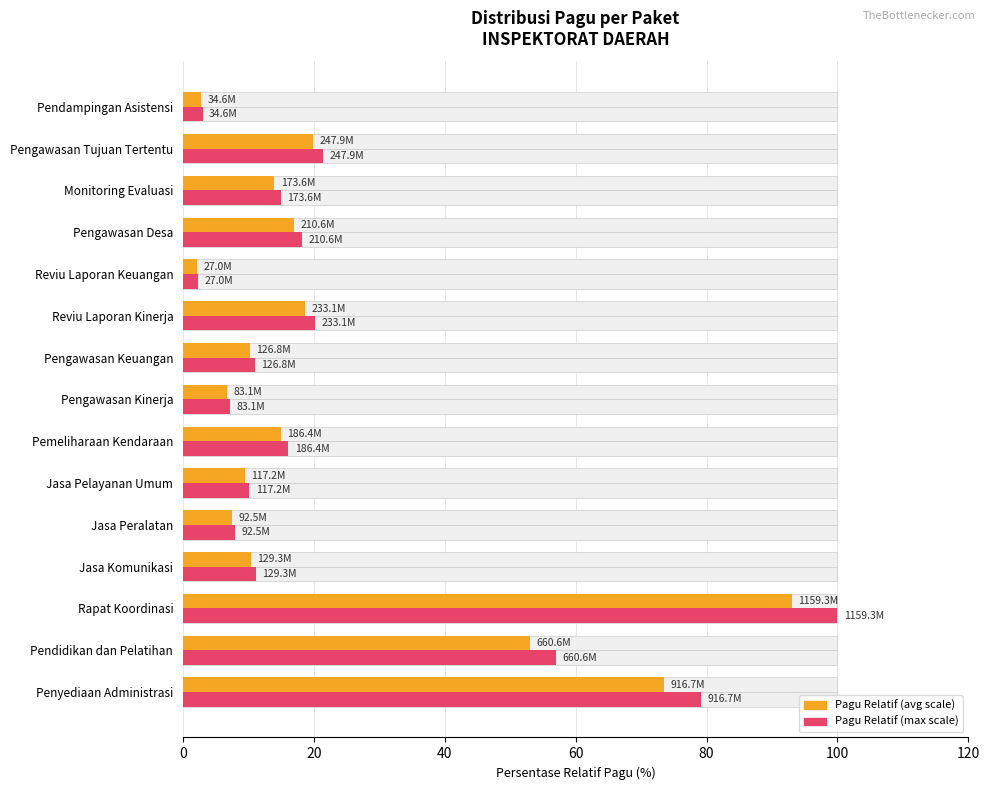

How many data points does each series have?

15